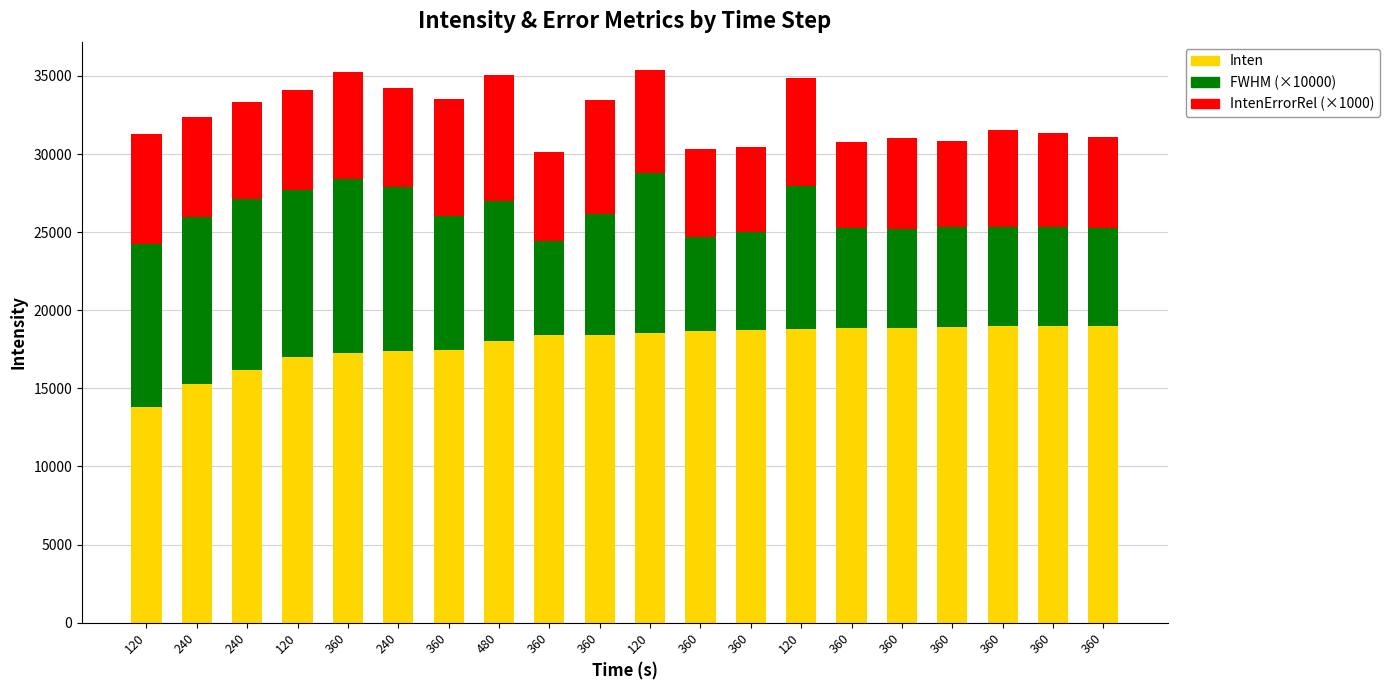

How many values in the Inten series are below 18573?

10